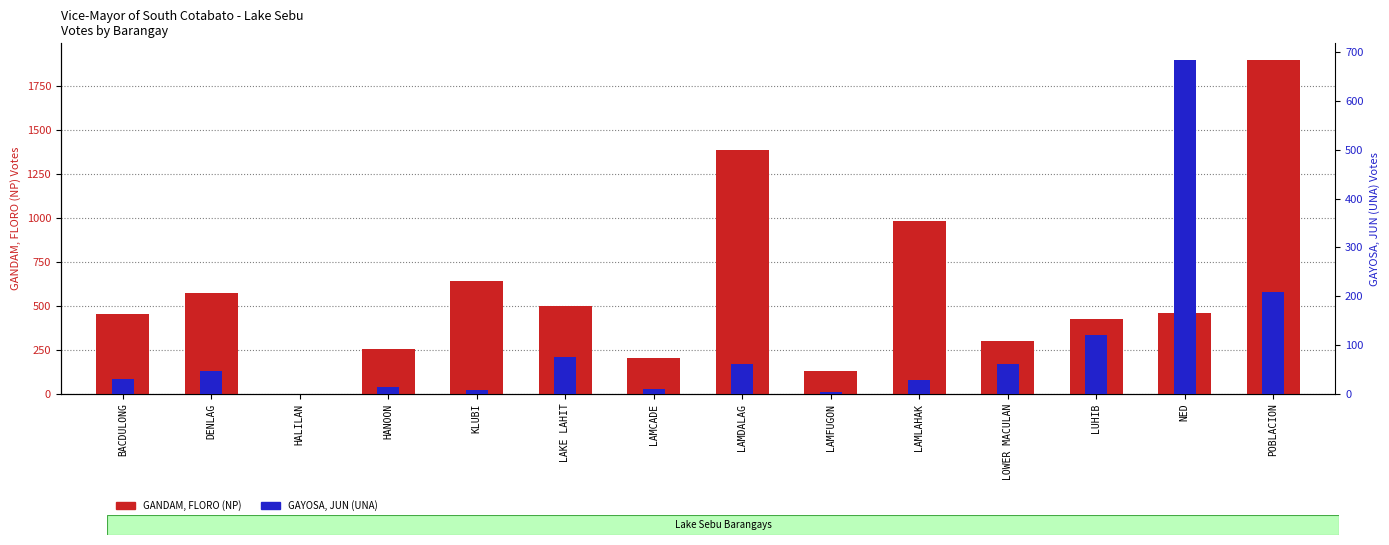

Are the bars horizontal?

No